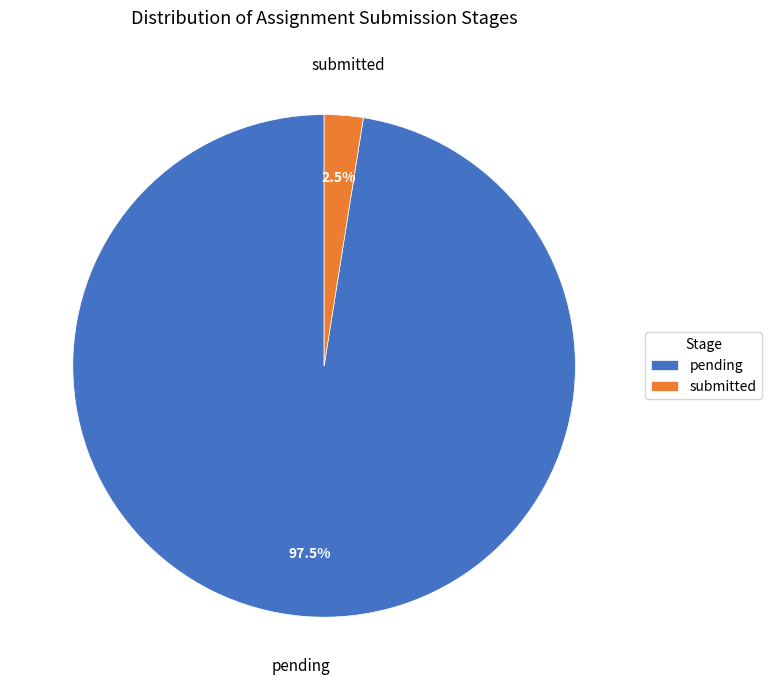

Which has a higher value, submitted or pending?

pending